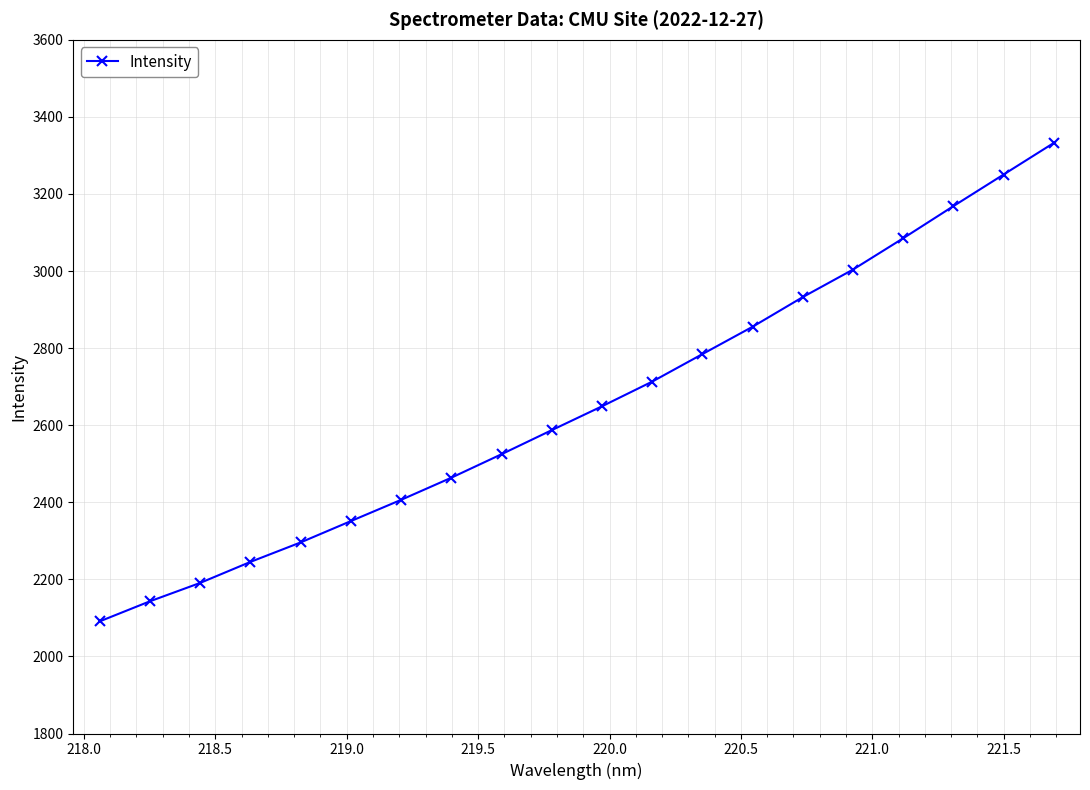

True or false: there are more than 1 points higher than both neighbors.

False